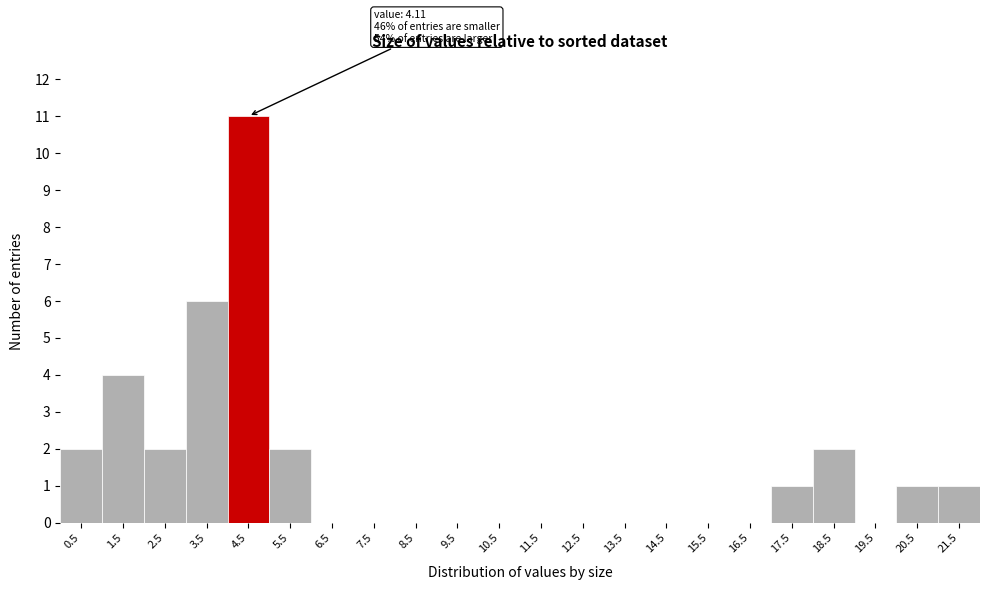

Which range on the x-axis has the tallest bar?

4 to 5